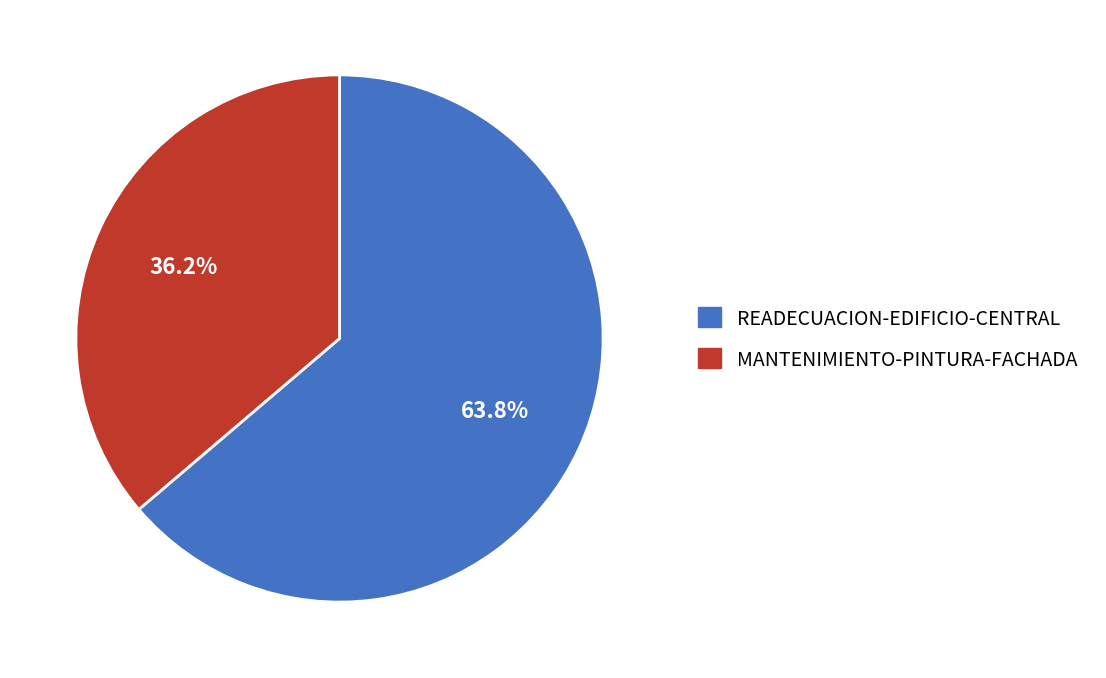

How many segments does this pie chart have?

2